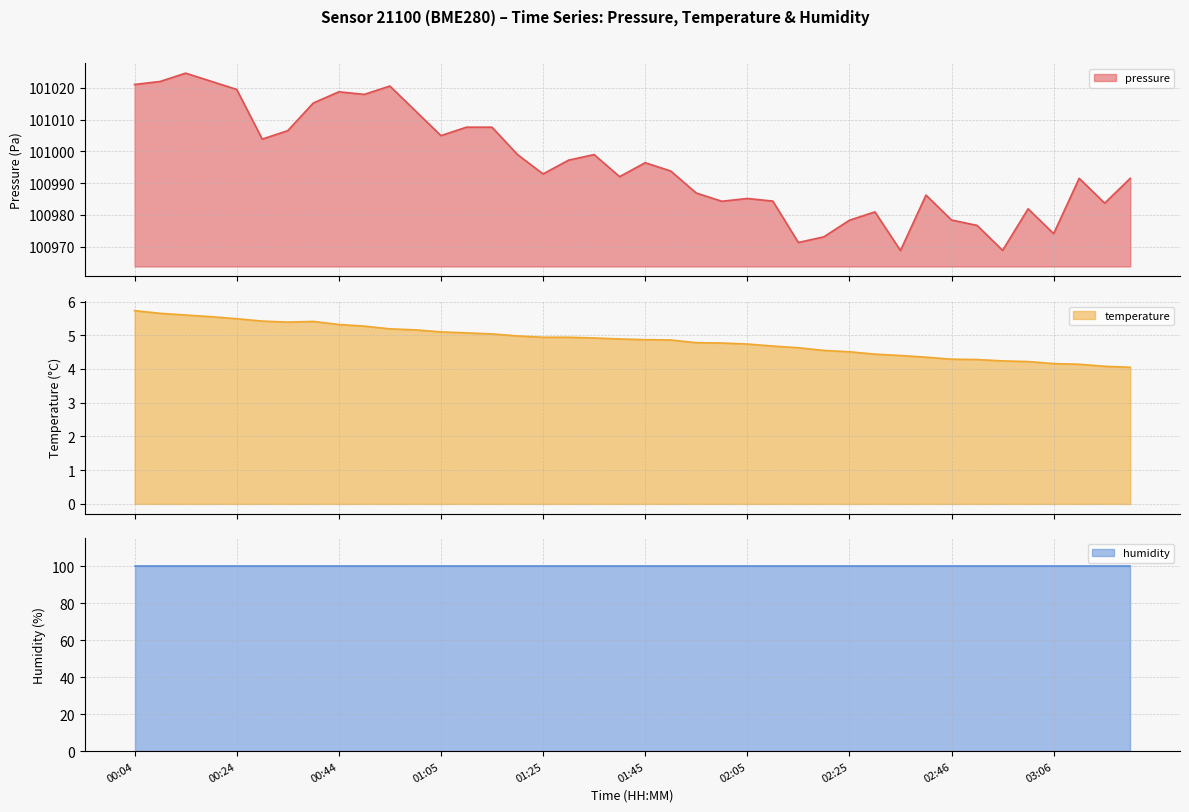

Between 01:15 and 00:14, which is larger?

00:14